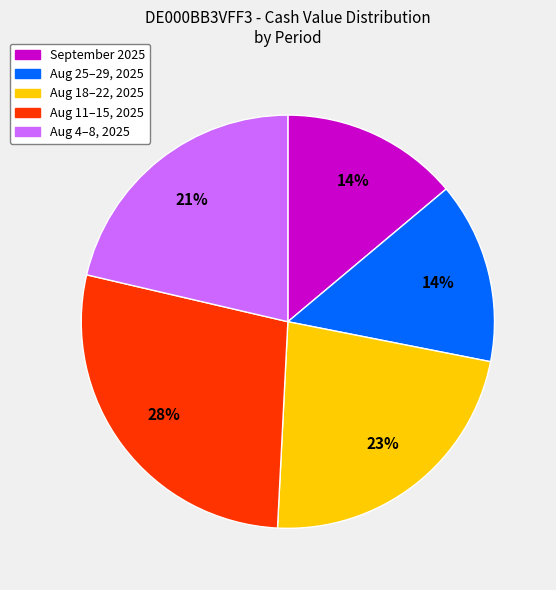

What is the largest slice in the pie chart?

Aug 11–15, 2025